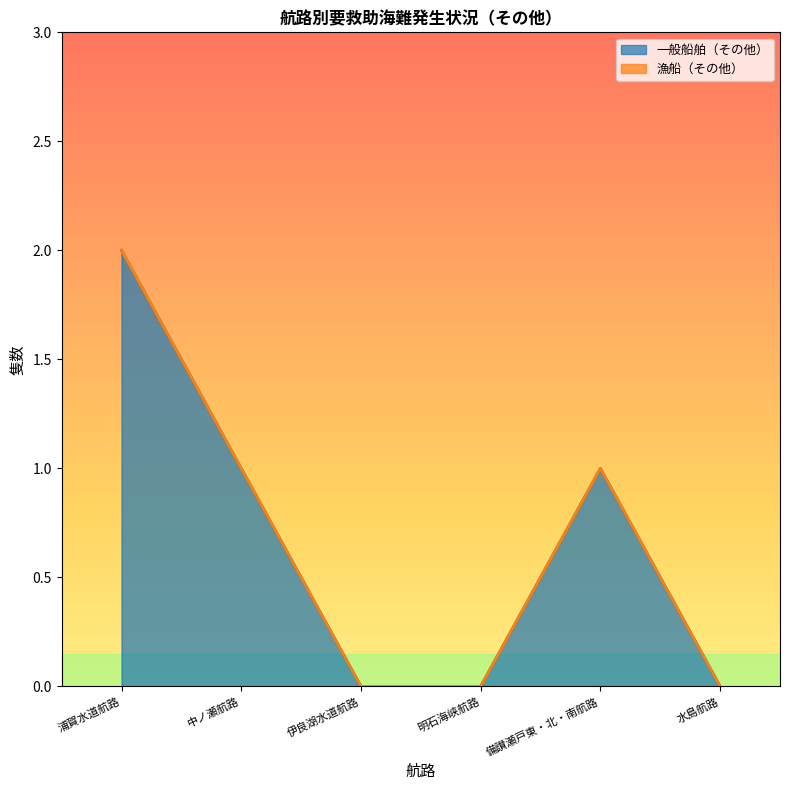

What is the difference between the maximum and minimum values?

2